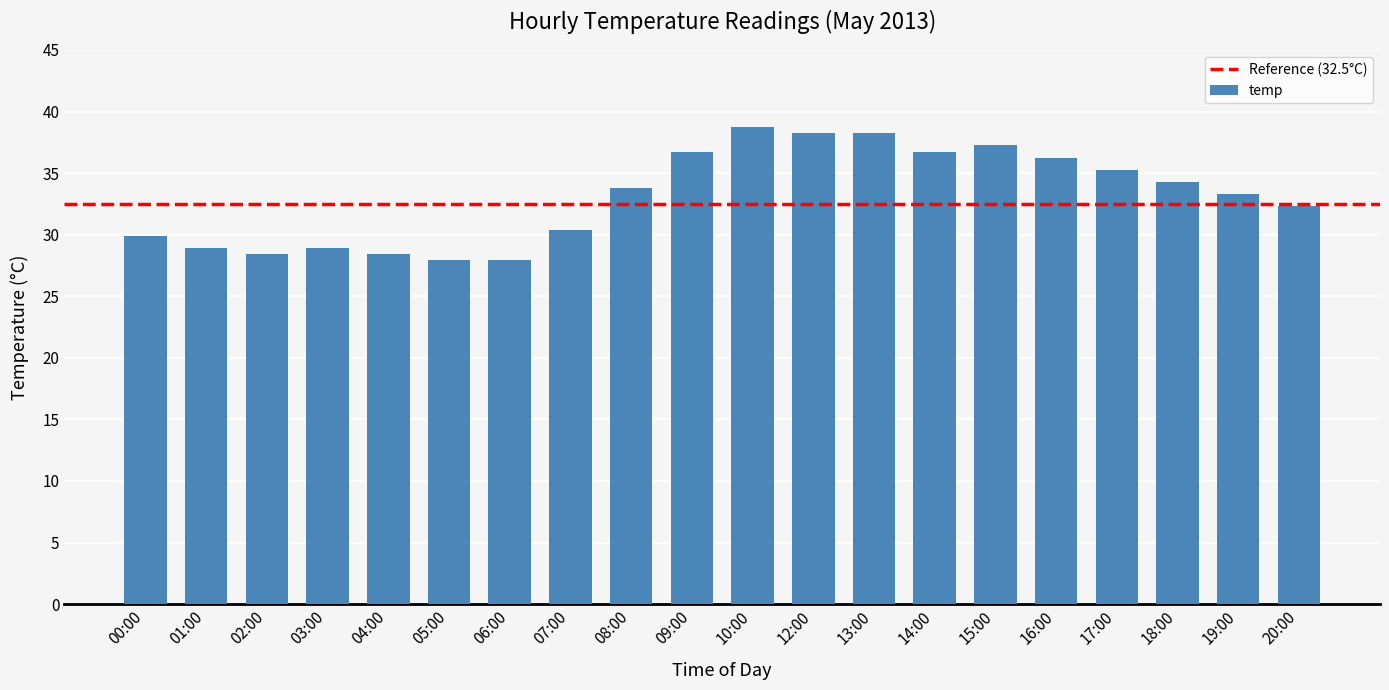

What is the sum of all values?

662.0